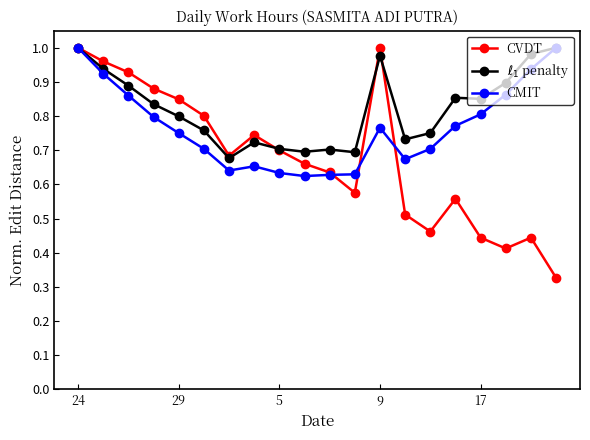

Which series has the largest range (max minus min)?

CVDT